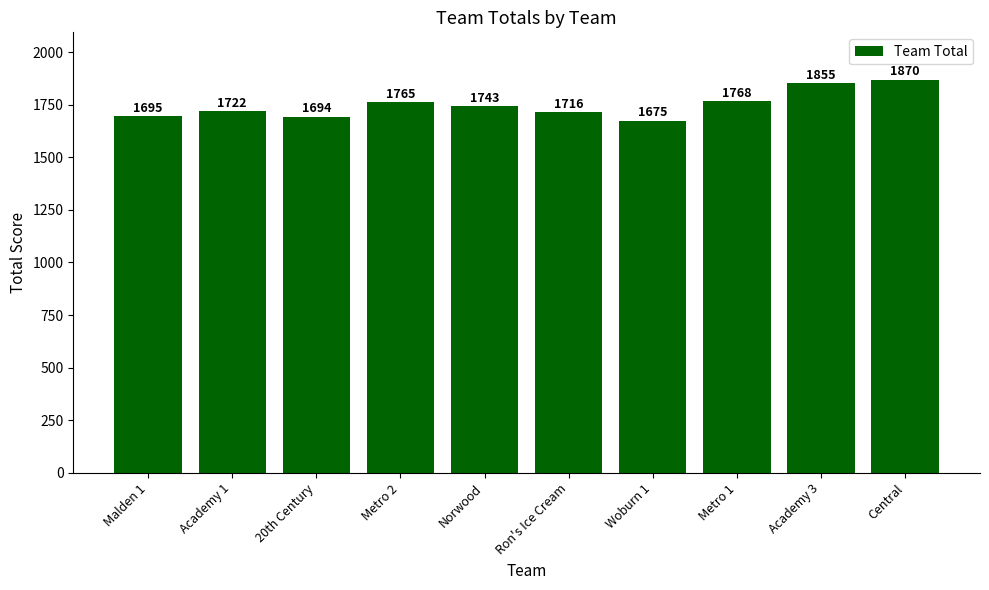

What is the difference between the maximum and minimum values?

195